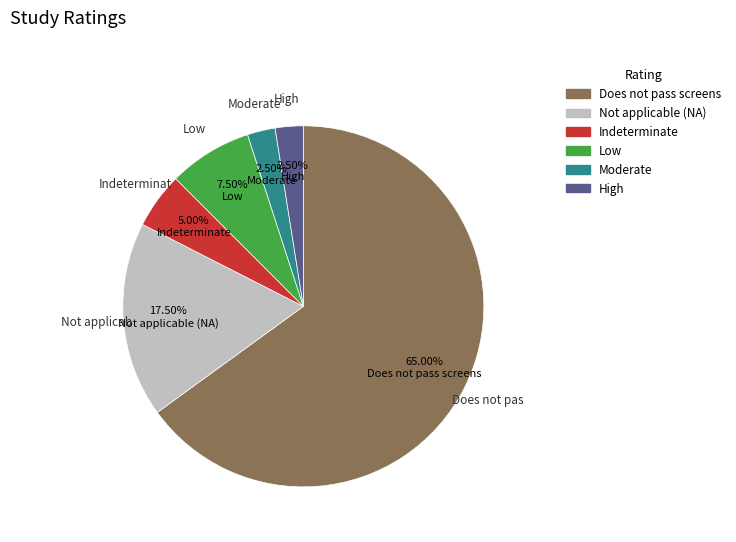

To the nearest percent, what is the difference between the largest and smallest slice percentages?

62%